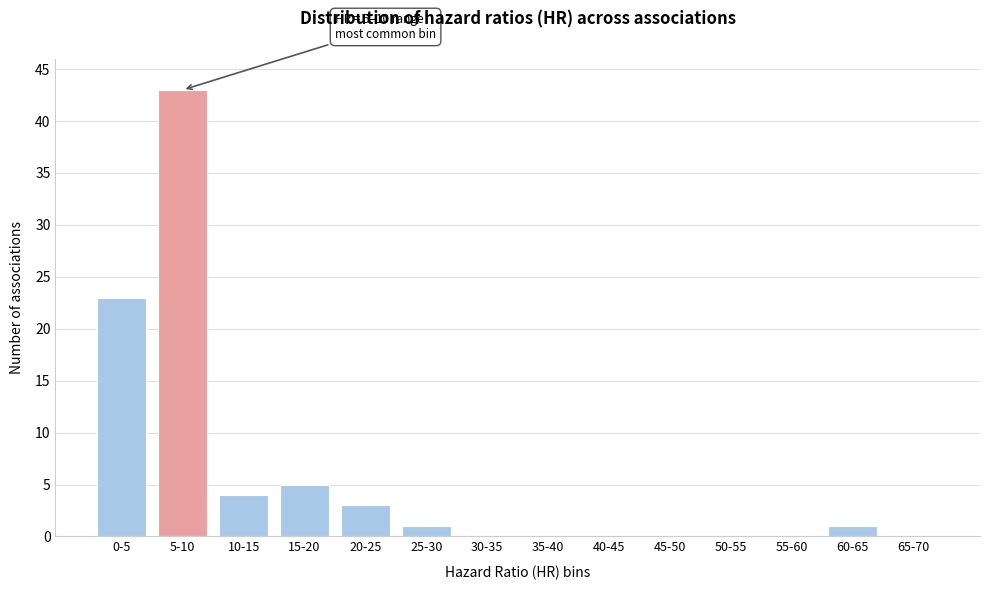

Reading left to right, what are all the values shown in this chart?

0-5=23	5-10=43	10-15=4	15-20=5	20-25=3	25-30=1	30-35=0	35-40=0	40-45=0	45-50=0	50-55=0	55-60=0	60-65=1	65-70=0